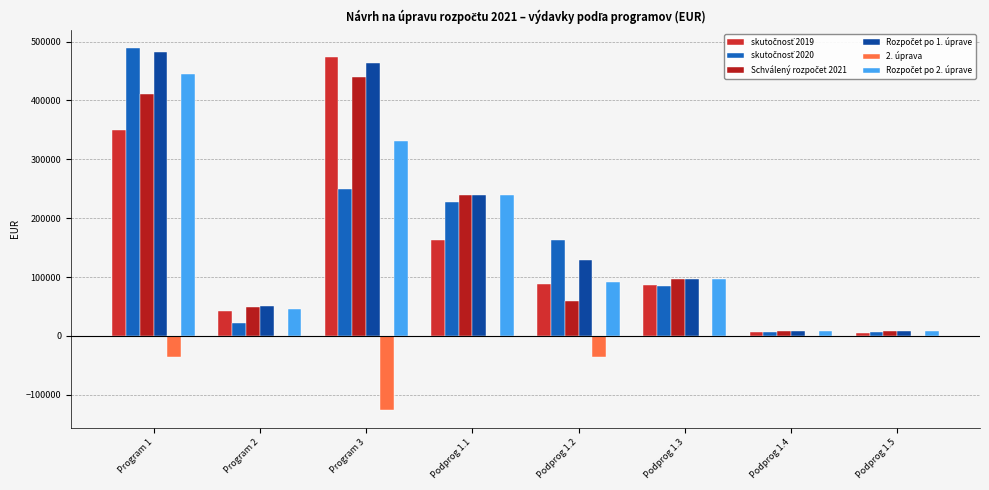

What is the sum of all skutočnosť 2019 values?

1216668.7